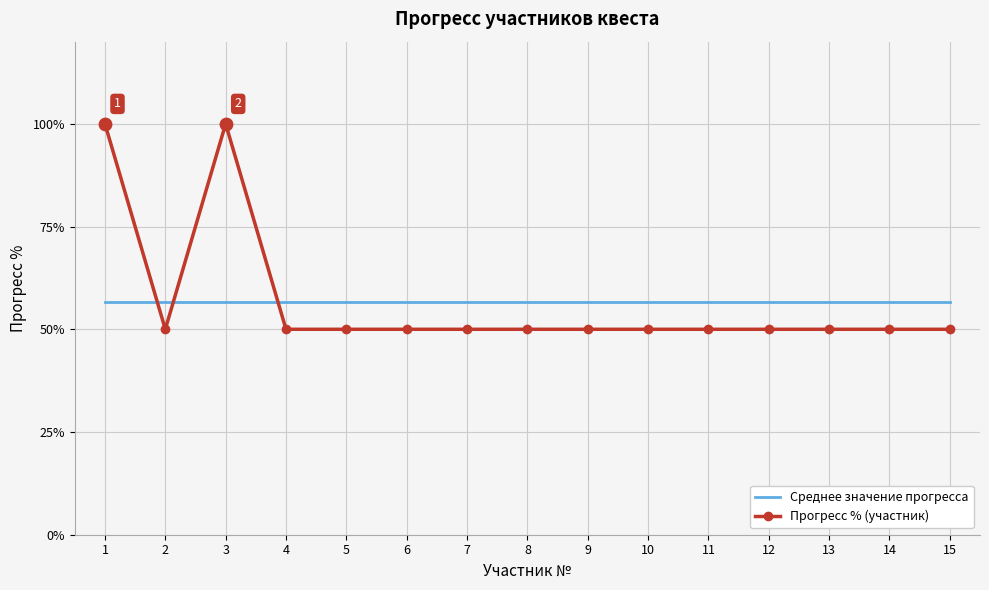

What is the total value across all series at 2?

106.7